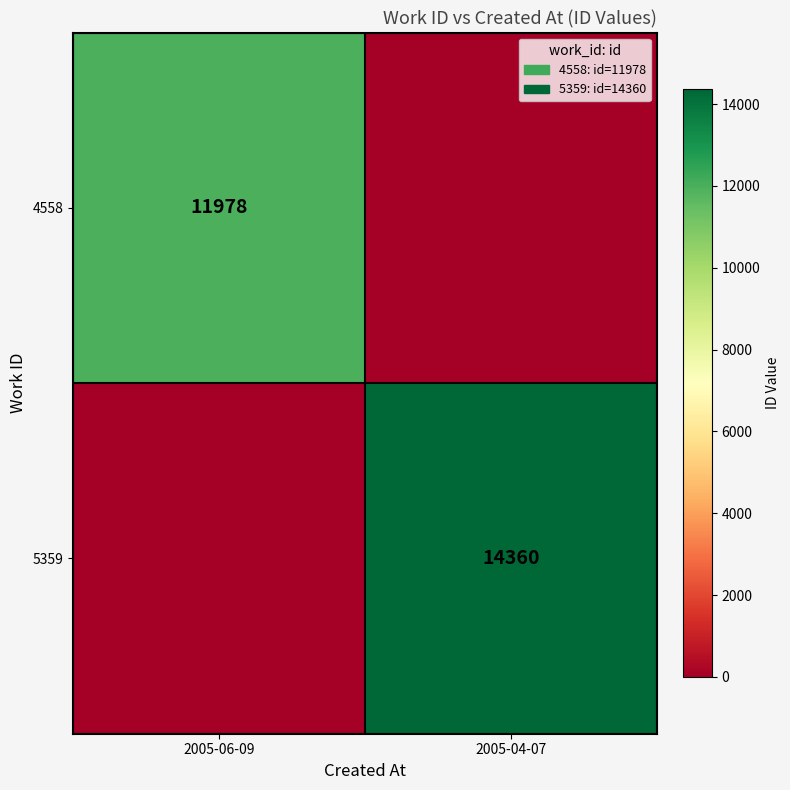

True or false: 4558 has a value of 11978 at 2005-06-09.

True